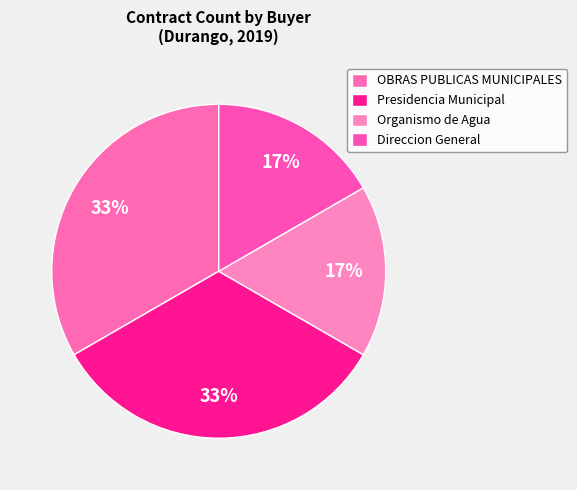

The OBRAS PUBLICAS MUNICIPALES slice represents 33% of the pie. True or false?

True